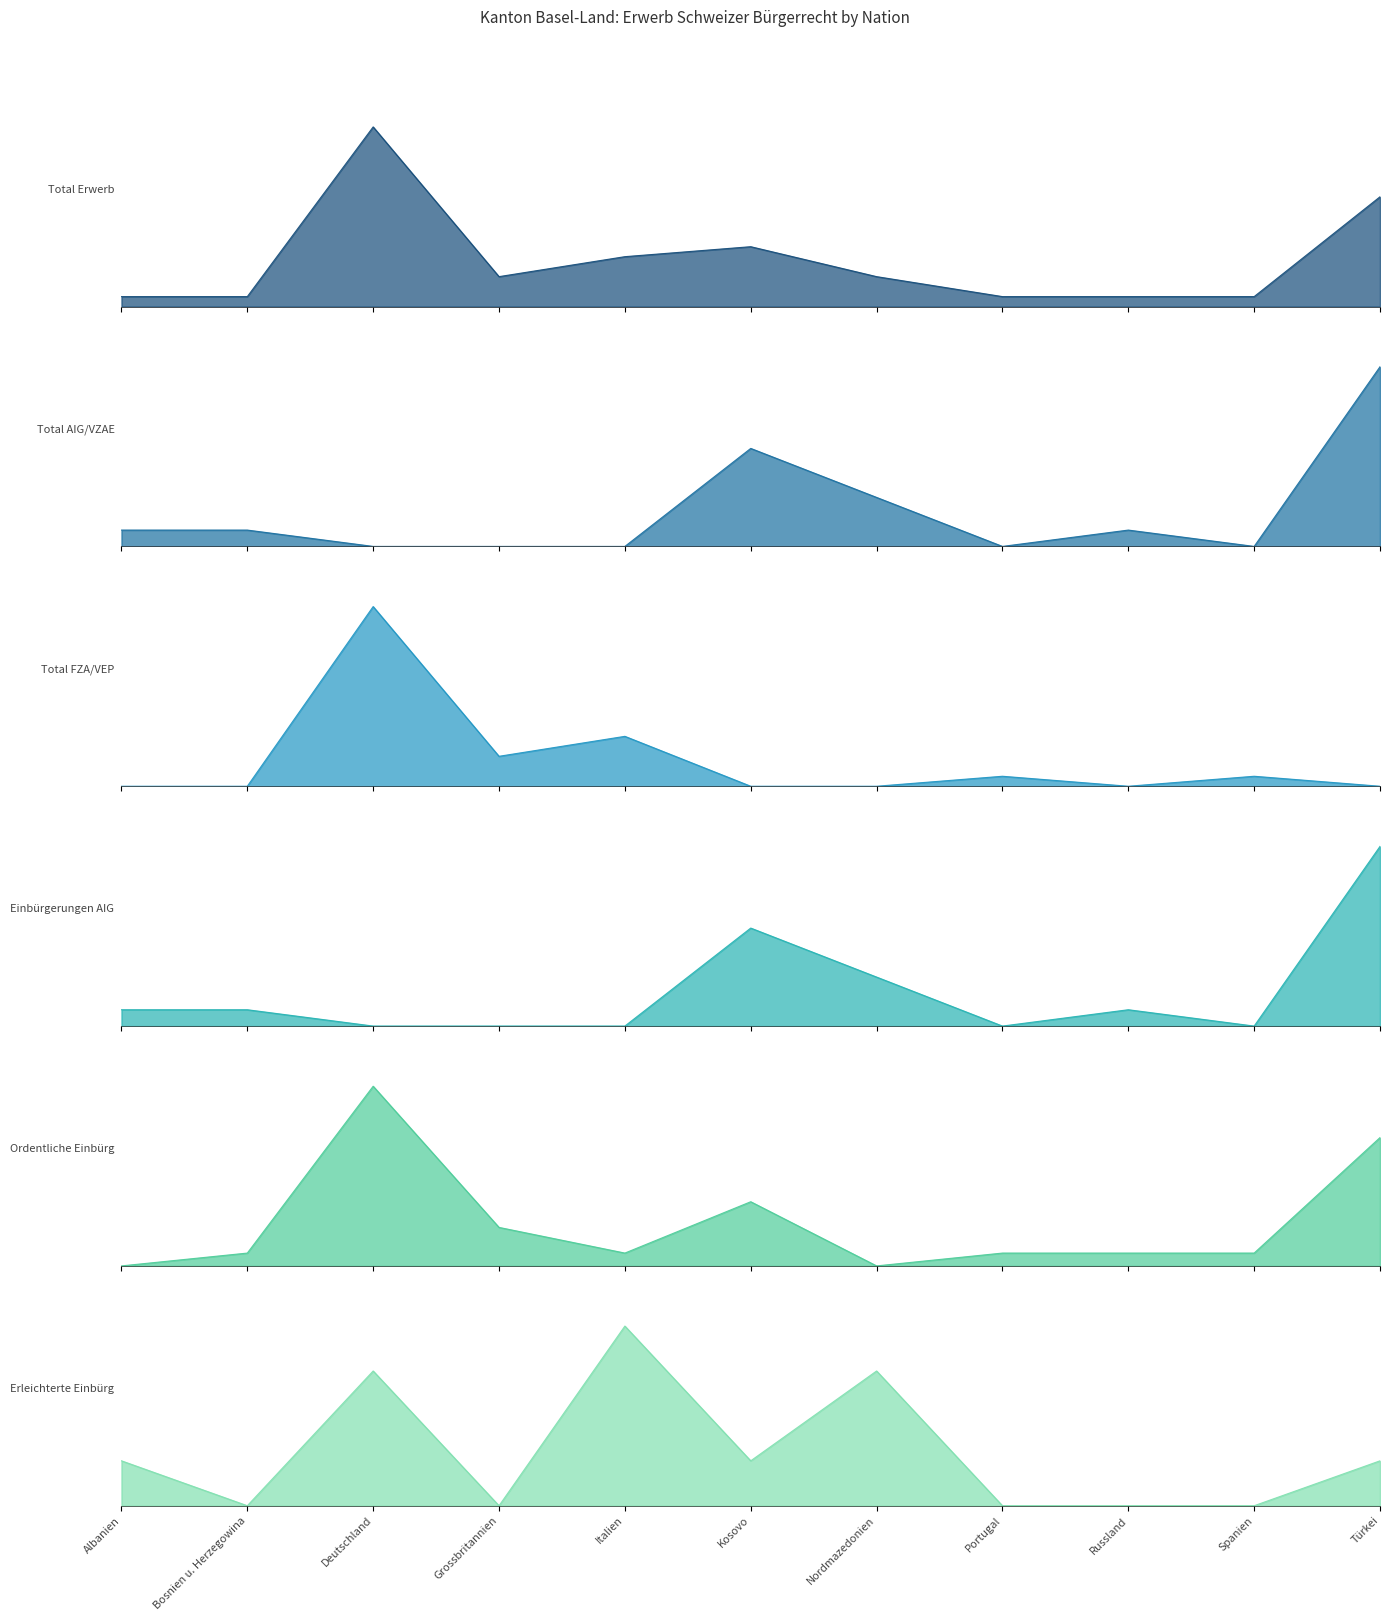

At which category is the sum across all series the highest?

Deutschland